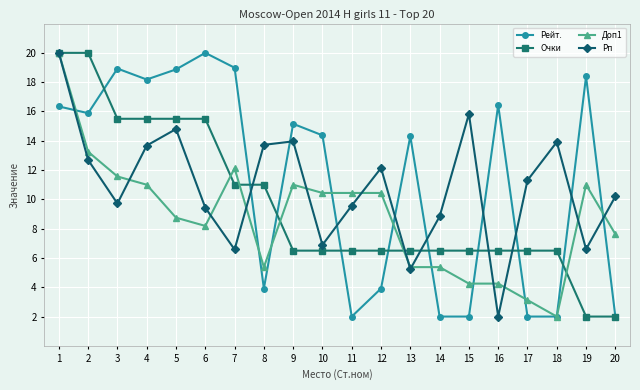

What is the average value of the Рейт. series?

11.3